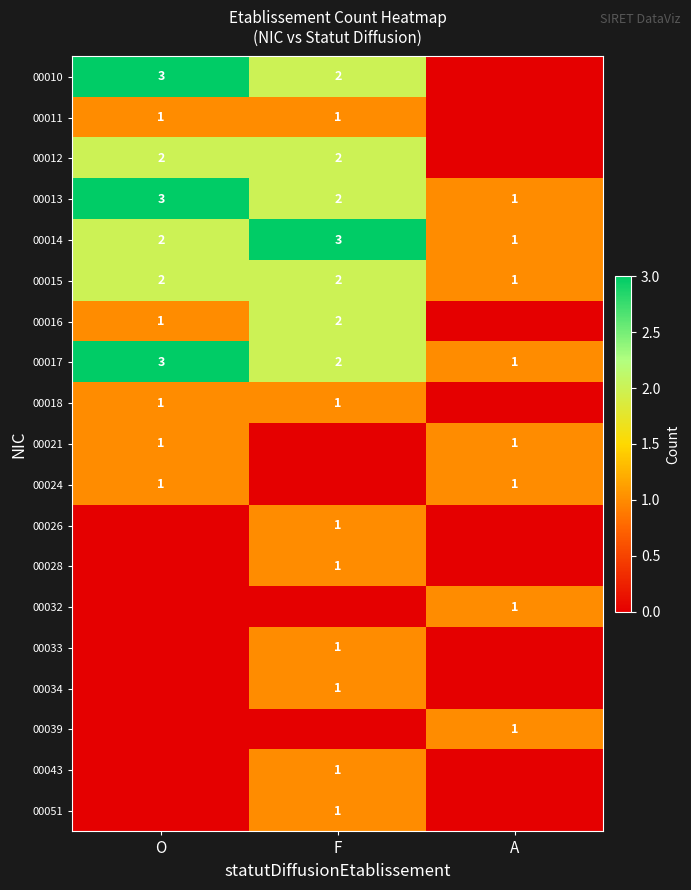

What is the sum of all 00014 values?

6